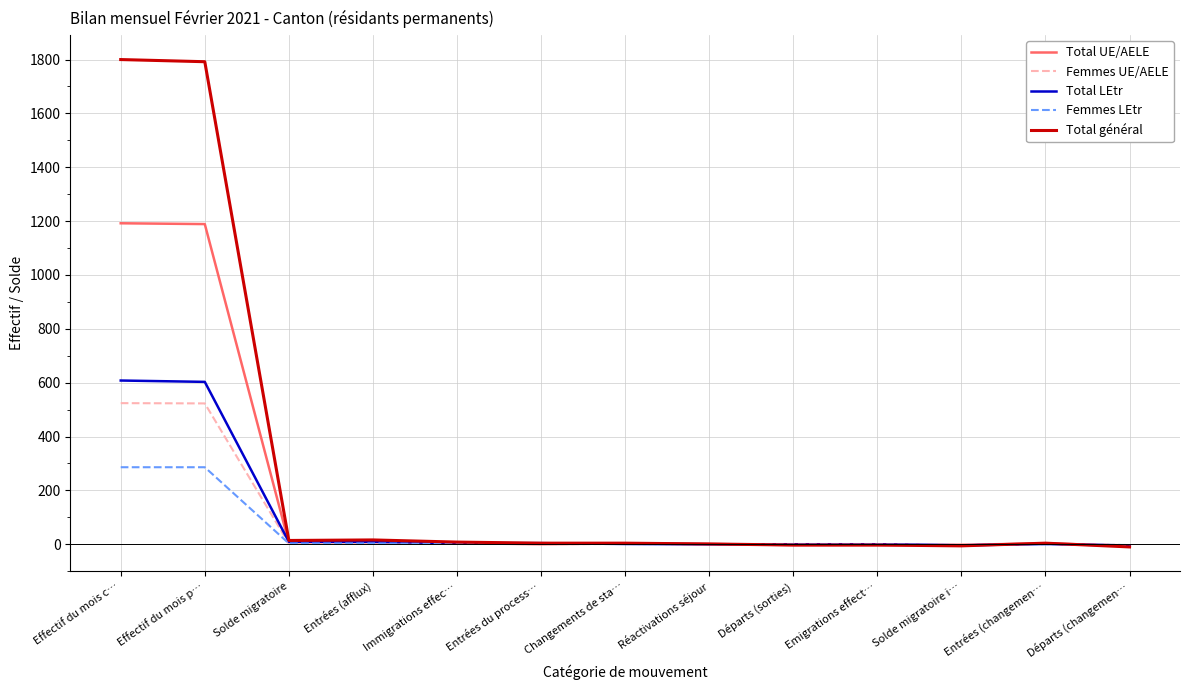

At Effectif du mois c…, list the series in order from largest to smallest.

Total général, Total UE/AELE, Total LEtr, Femmes UE/AELE, Femmes LEtr